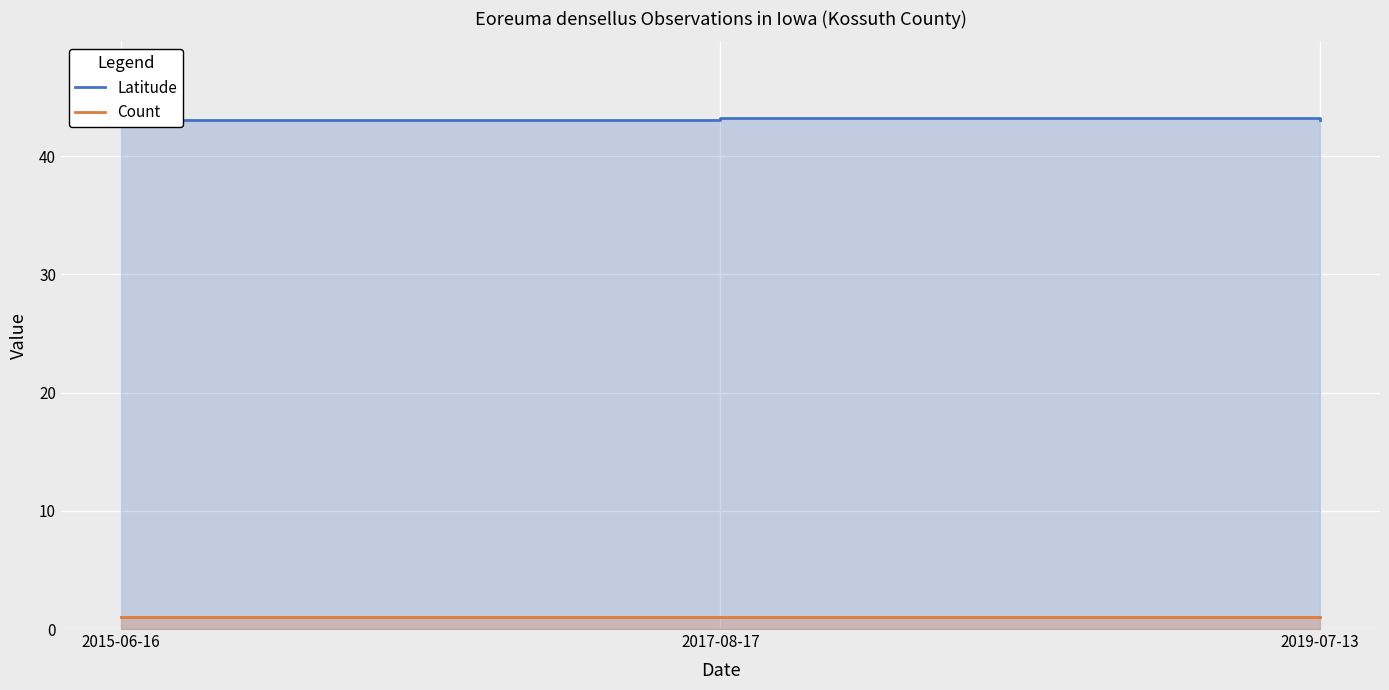

Which series has the widest spread of values?

Latitude